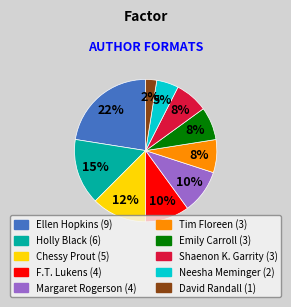

Is there a majority slice in this chart?

No